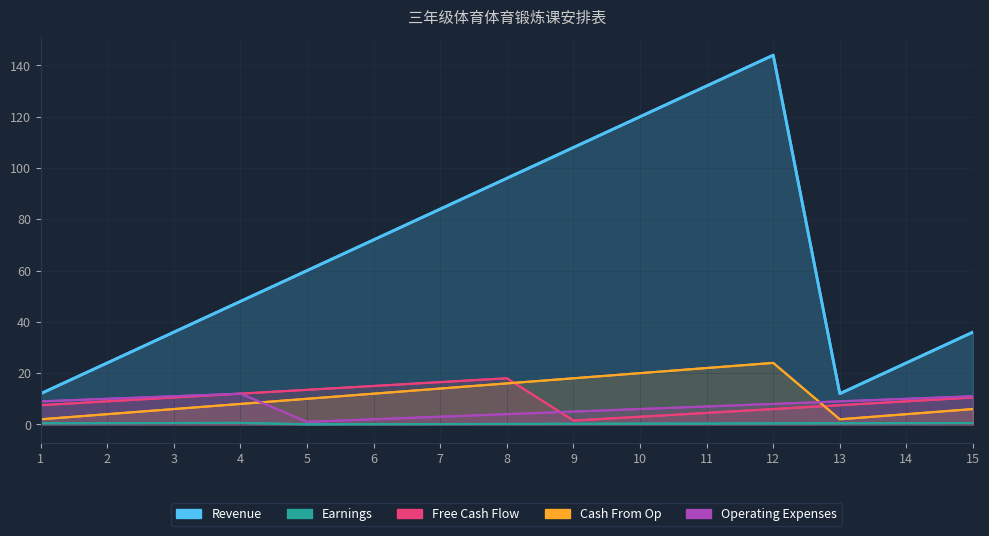

At which label does Free Cash Flow first exceed 9?

3